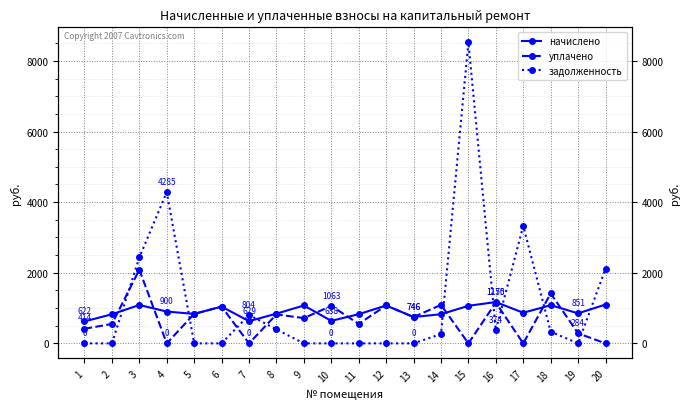

What are all the series names shown in the legend?

начислено, уплачено, задолженность